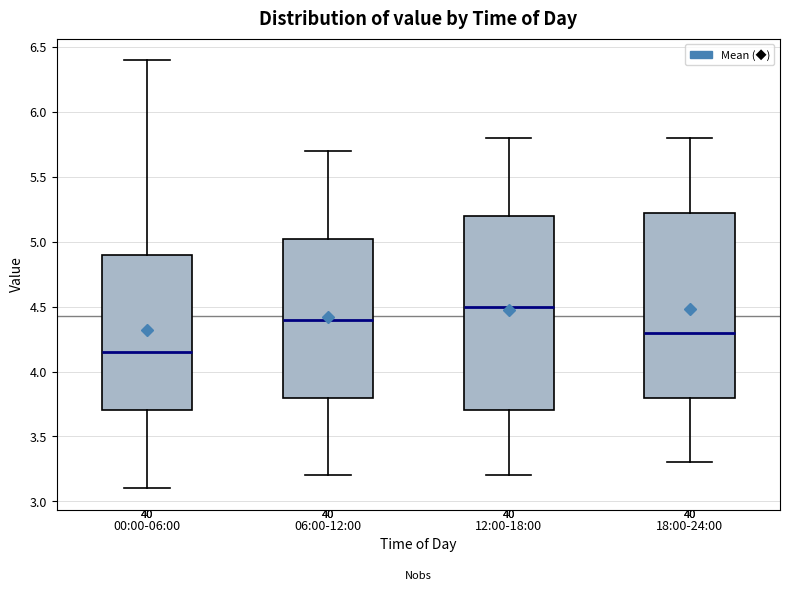

Reading left to right, read every box against the y-axis: the position of its median line, the range the box covers, and the ends of its whiskers. The values are not printed on the chart, so give them approximately, as read against the axis.

00:00-06:00: median 4.15, box 3.70 to 4.90, whiskers 3.10 to 6.40
06:00-12:00: median 4.40, box 3.80 to 5.05, whiskers 3.20 to 5.70
12:00-18:00: median 4.50, box 3.70 to 5.20, whiskers 3.20 to 5.80
18:00-24:00: median 4.30, box 3.80 to 5.25, whiskers 3.30 to 5.80